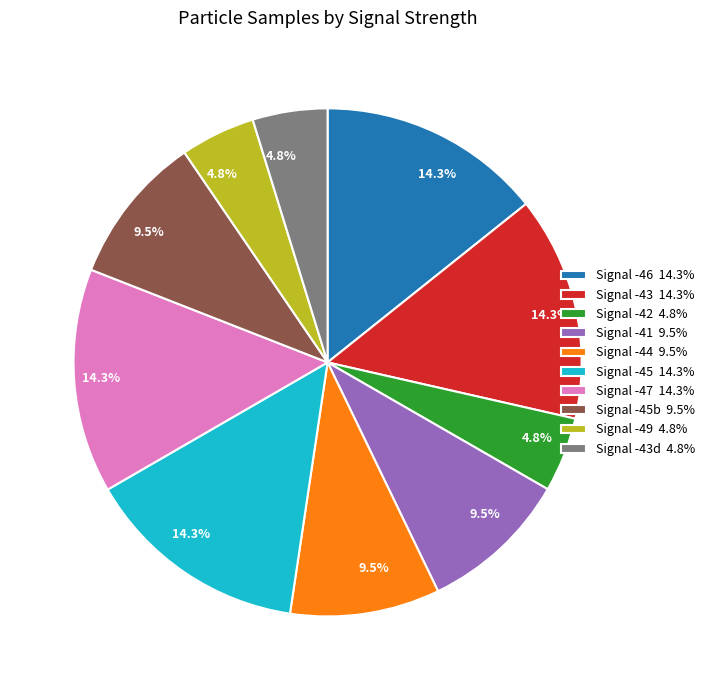

What percentage is NOT represented by Signal -41 9.5%?

90.5%